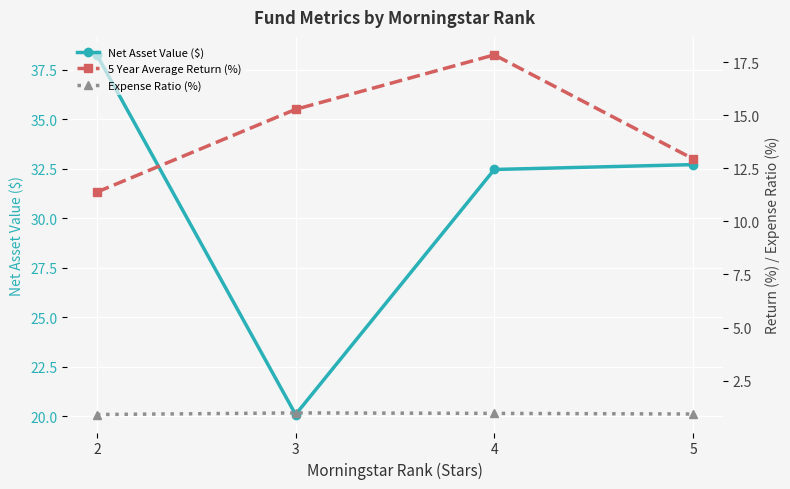

What is the sum of the Net Asset Value ($) values at 4 and 3?

52.6